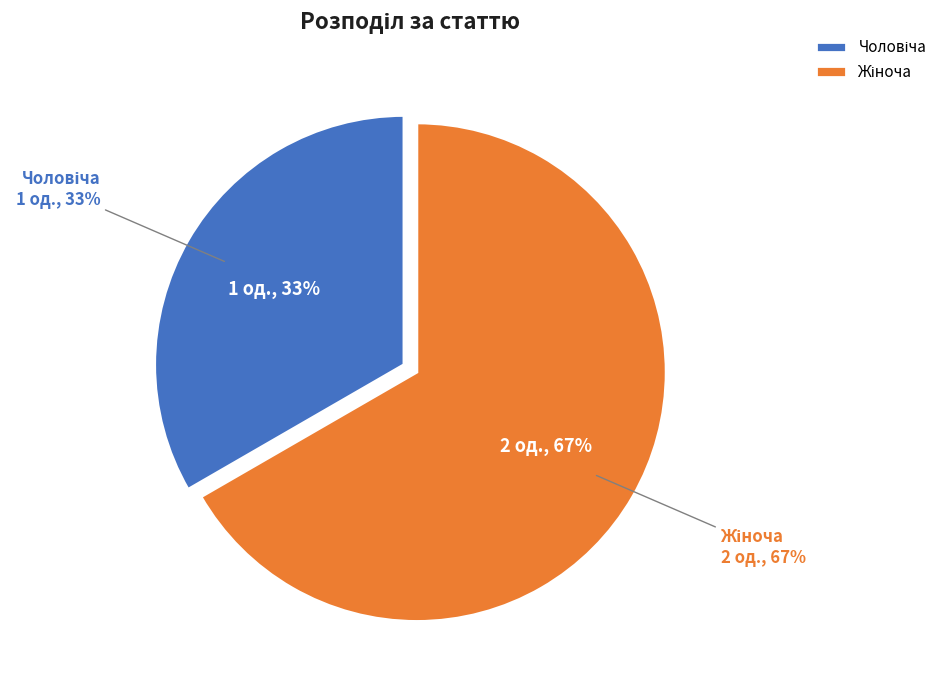

What is the total percentage of Чоловіча and Жіноча?

100.0%